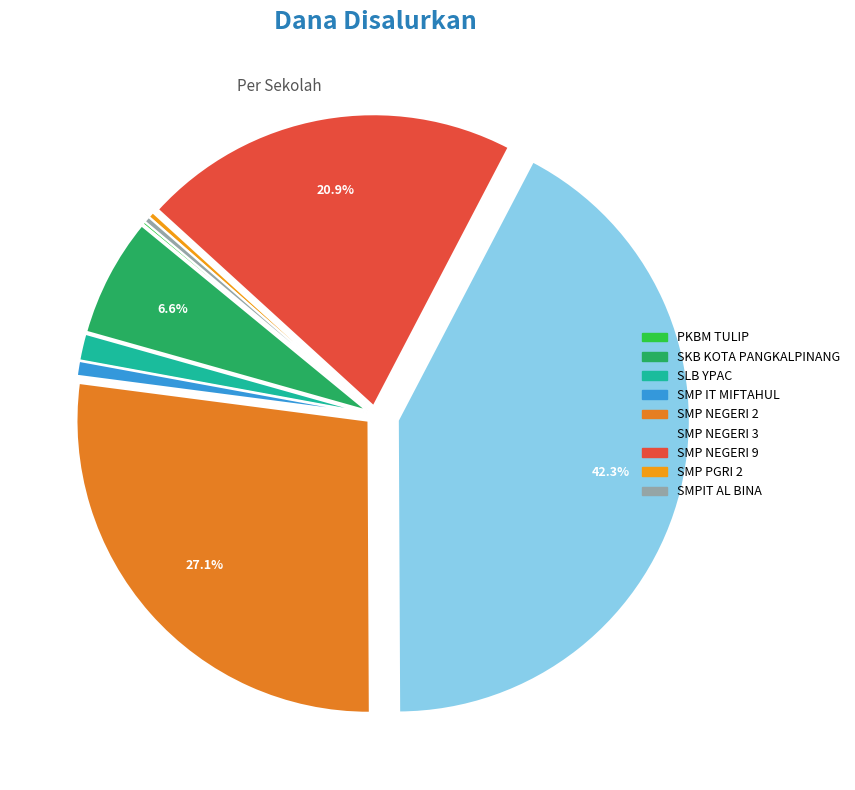

What is the largest slice in the pie chart?

SMP NEGERI 3 PANGKALPINANG